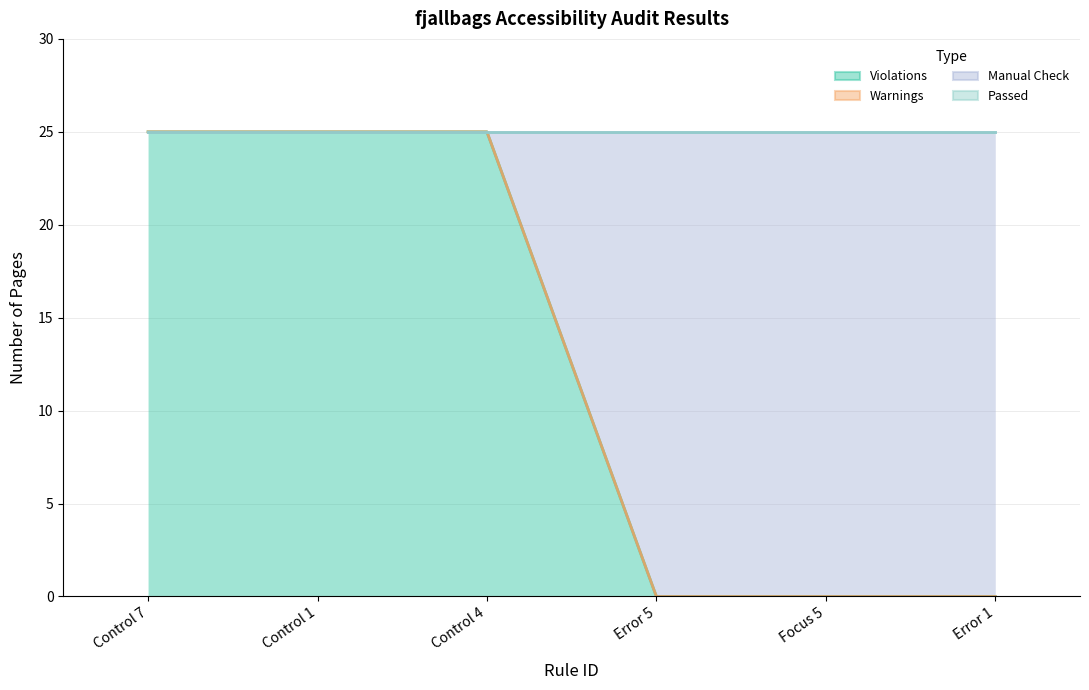

What is the average value of the Manual Check series?

12